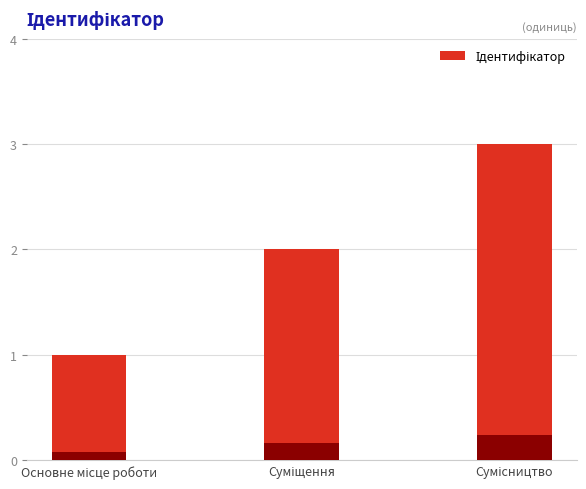

List the labels in order of value, largest first.

Сумісництво, Суміщення, Основне місце роботи